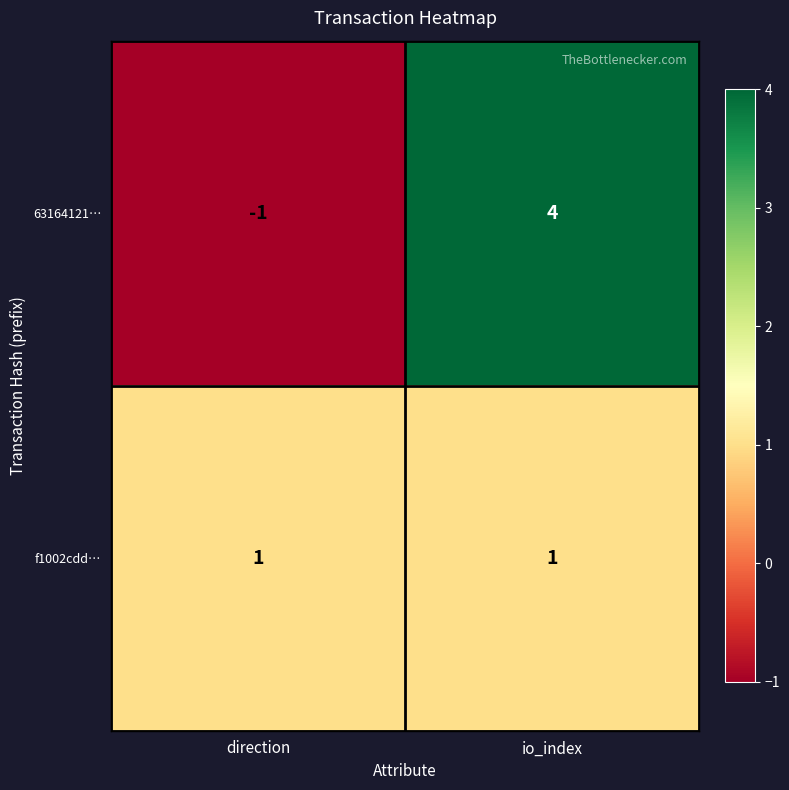

At which label is 63164121… closest to 1?

direction